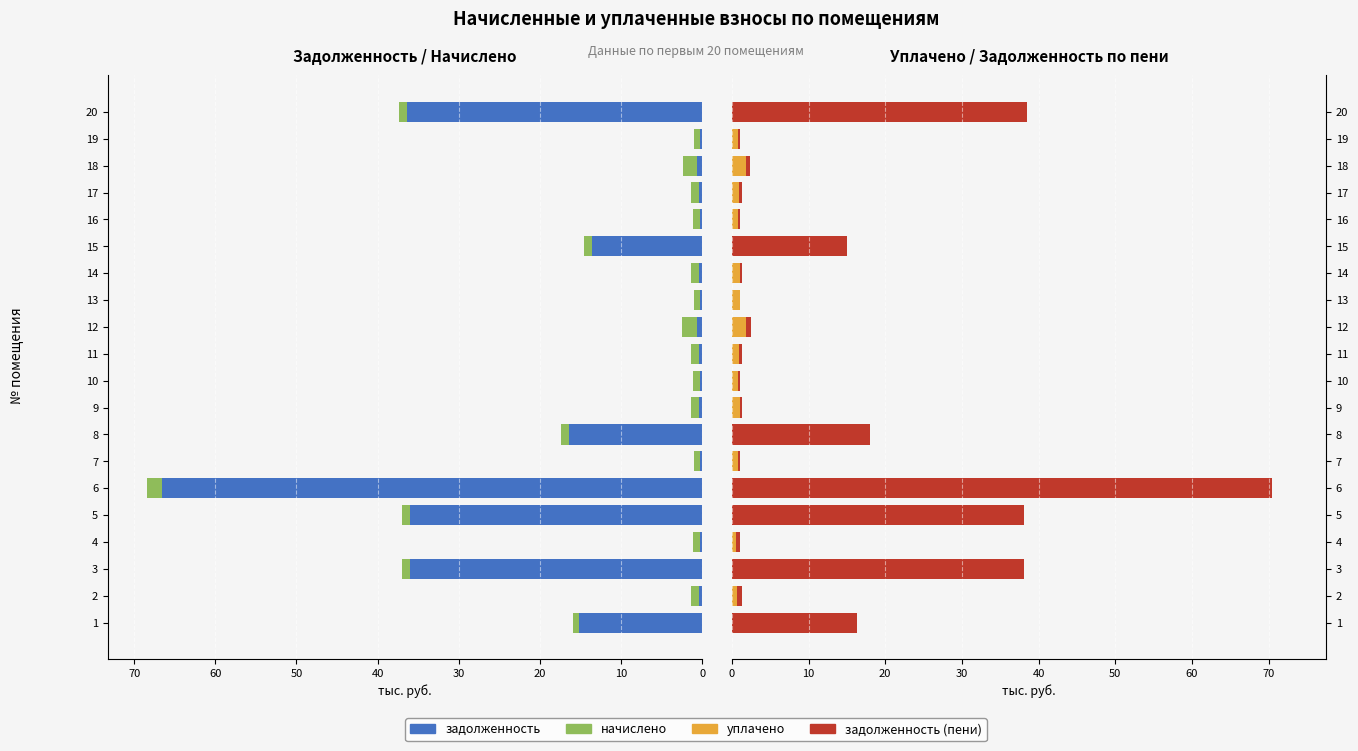

Reading left to right, transcribe all the data shown in this chart.

задолженность: 15.2	0.3	36.0	0.3	35.9	66.6	0.3	16.4	0.3	0.3	0.3	0.6	0.3	0.3	13.5	0.3	0.3	0.6	0.3	36.3
начислено: 0.8	1.0	1.0	0.8	1.0	1.8	0.8	1.0	1.0	0.8	1.0	1.8	0.8	1.0	1.0	0.8	1.0	1.8	0.8	1.0
уплачено: 0.0	0.7	0.0	0.6	0.0	0.0	0.8	0.0	1.0	0.8	1.0	1.8	1.0	1.0	0.0	0.8	1.0	1.8	0.8	0.0
задолженность (пени): 16.4	0.7	38.1	0.6	38.0	70.4	0.3	18.0	0.3	0.3	0.3	0.6	0.0	0.3	15.0	0.3	0.3	0.6	0.3	38.5